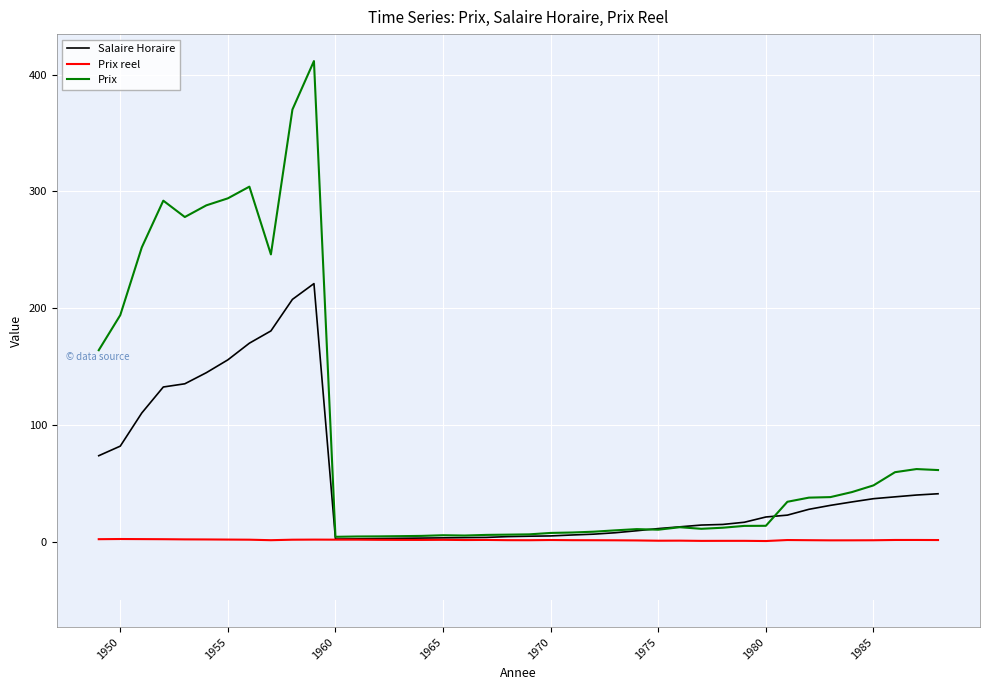

Which series has the largest range (max minus min)?

Prix